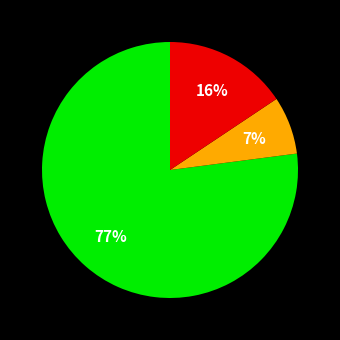

Is there any slice that represents more than half of the pie?

Yes